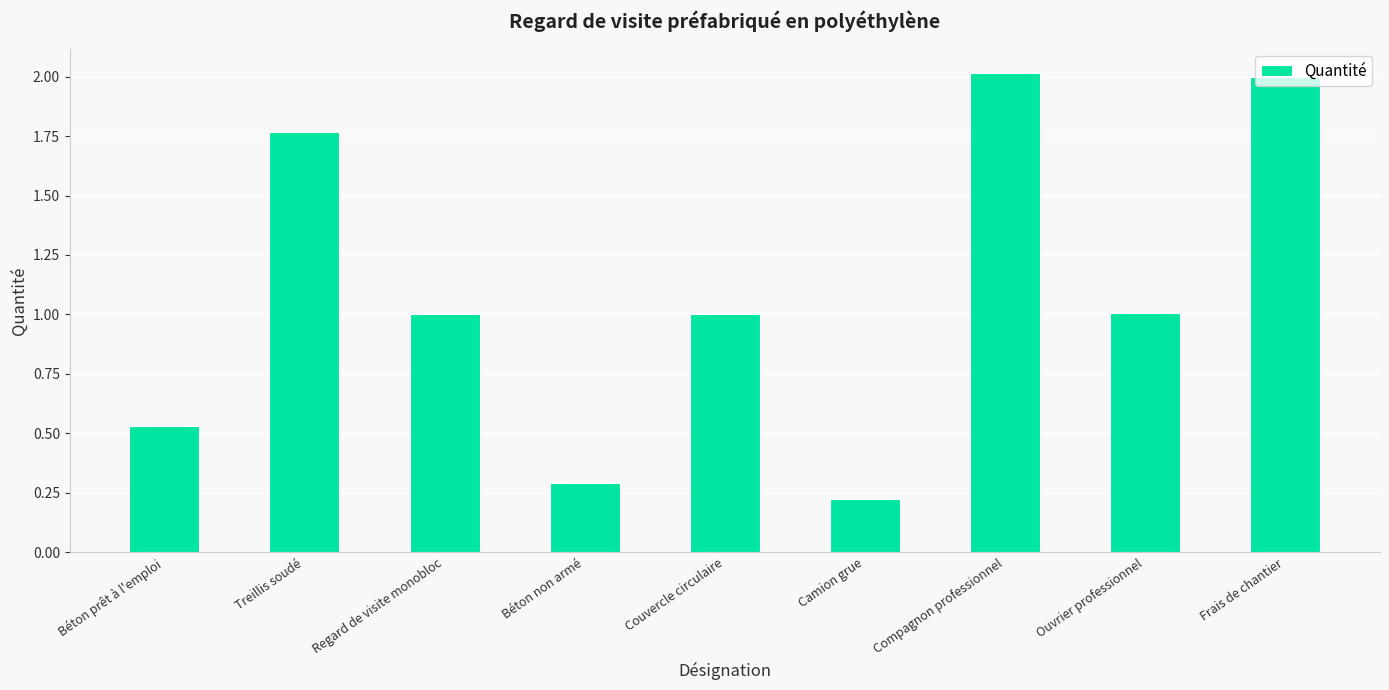

Does the chart contain stacked bars?

No